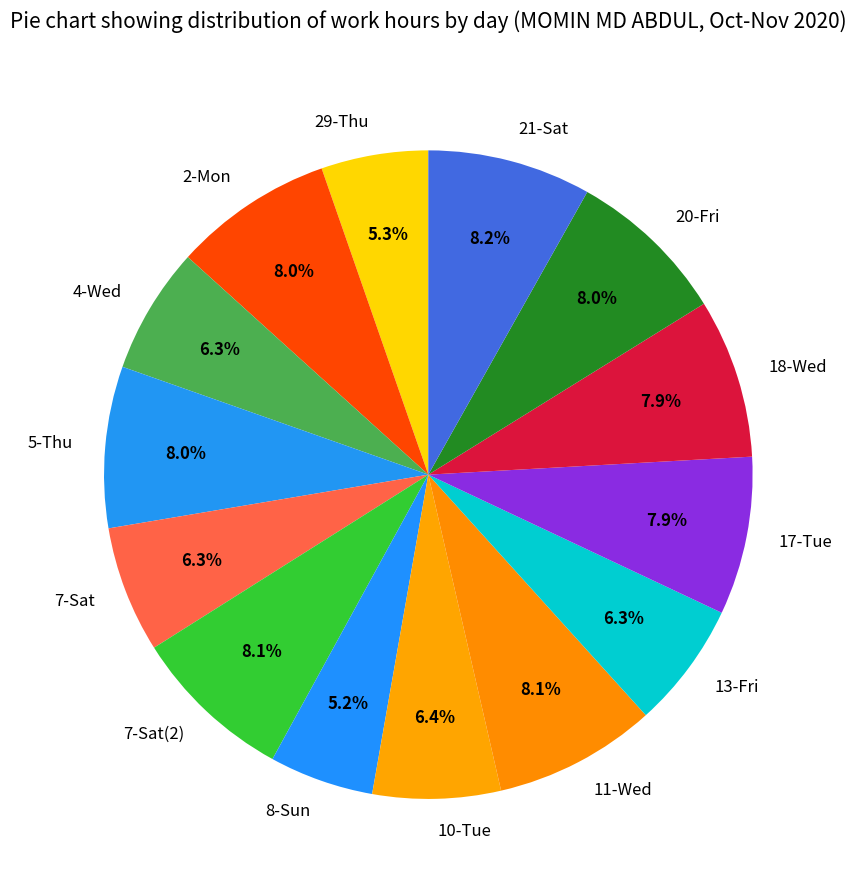

How many slices are in this pie chart?

14